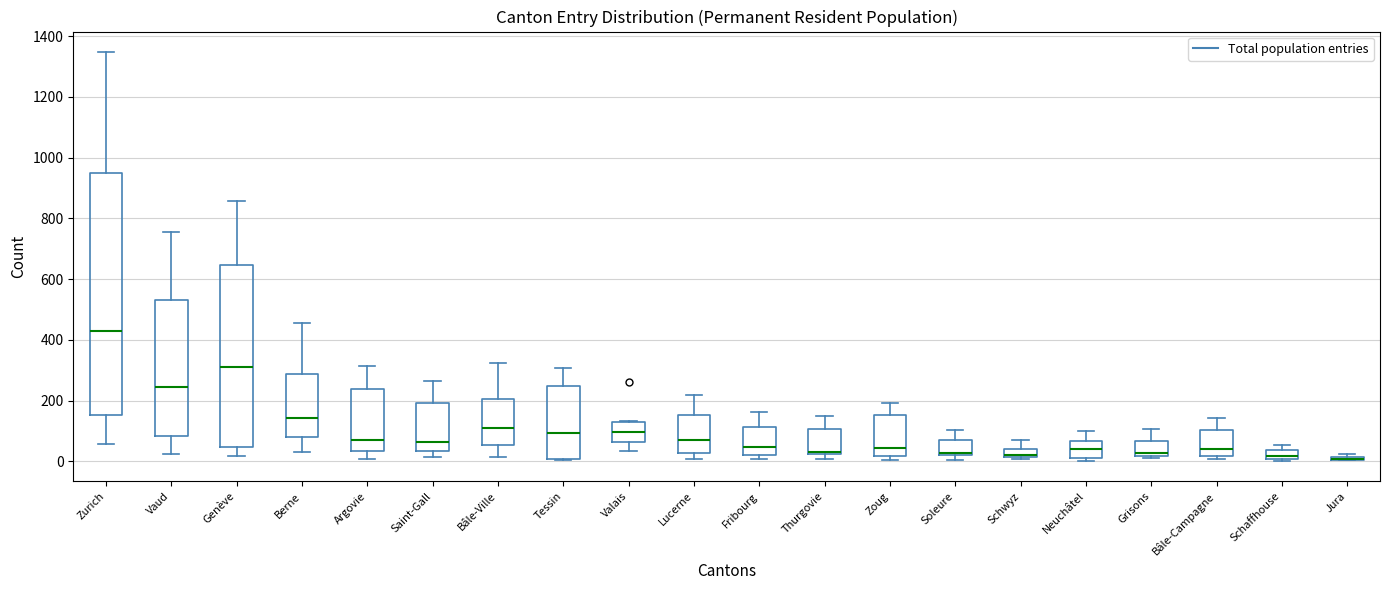

Comparing the boxes themselves (not the whiskers), which one is the tallest?

Zurich